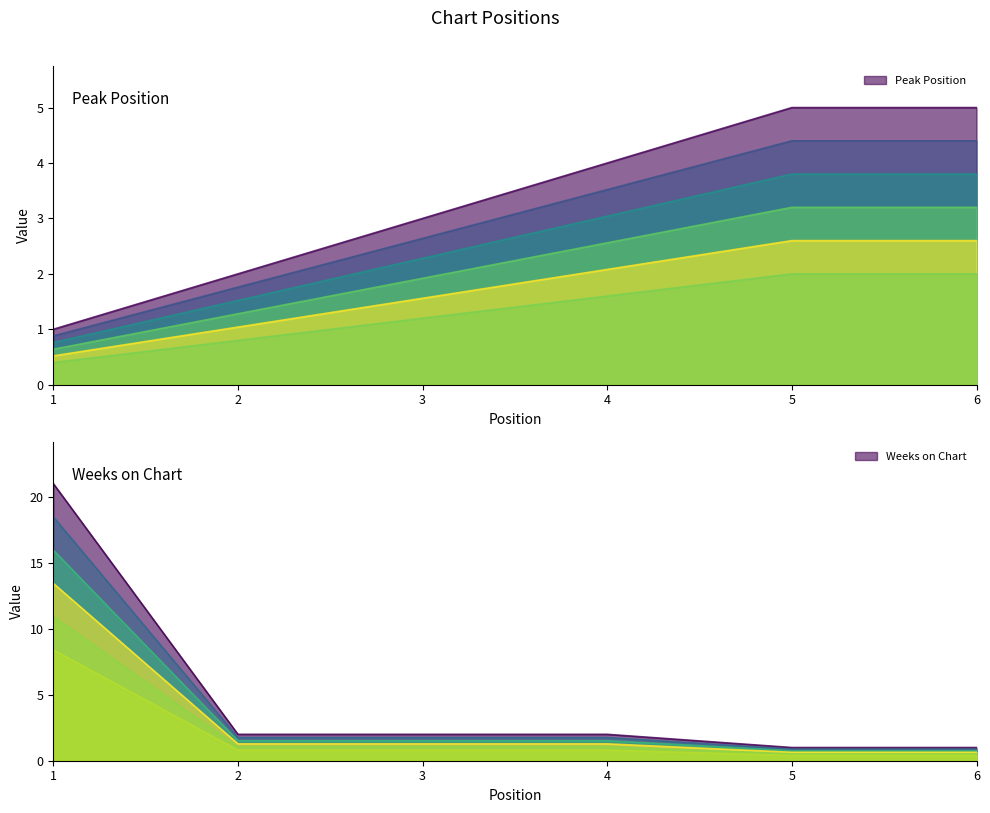

How many values in the Peak Position series are below 4?

3